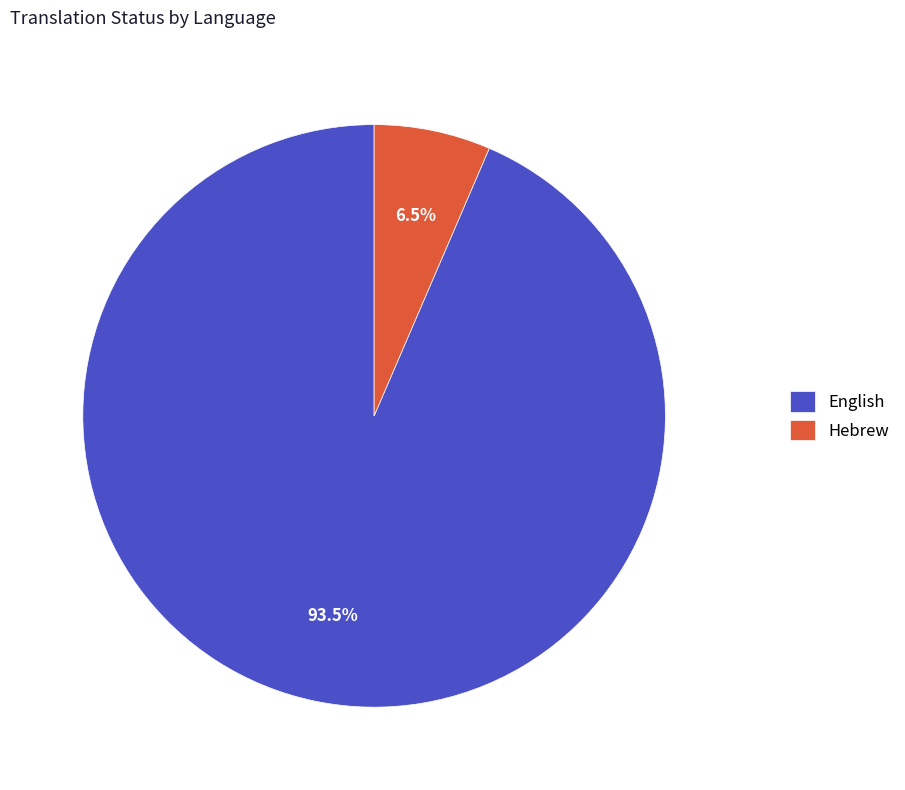

What is the ratio of the value at Hebrew to the value at English?

0.1